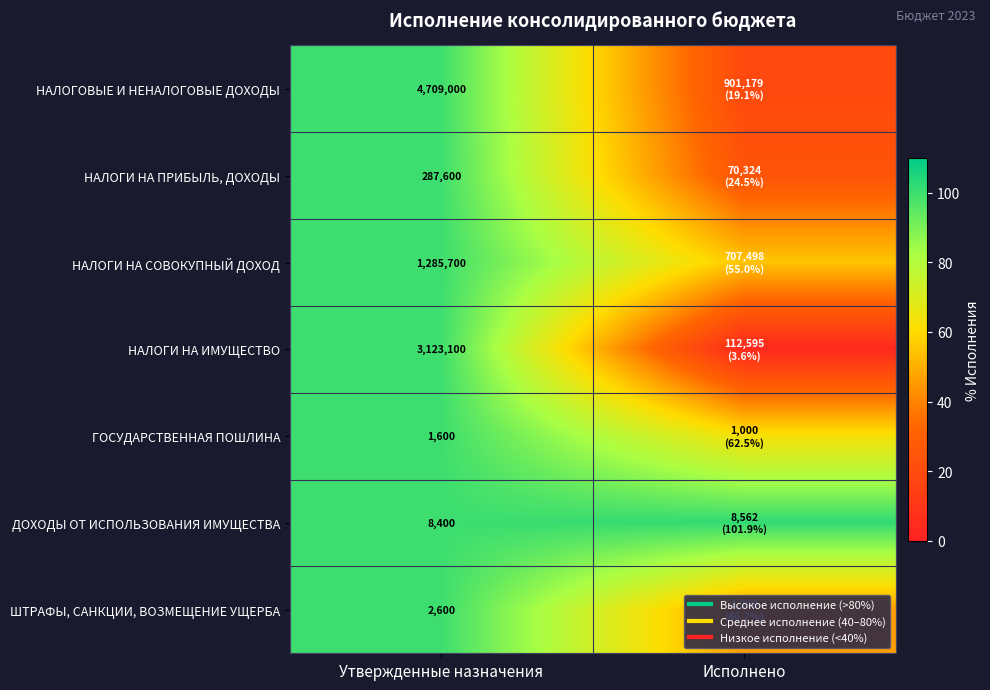

At which label does ГОСУДАРСТВЕННАЯ ПОШЛИНА reach its minimum?

Исполнено